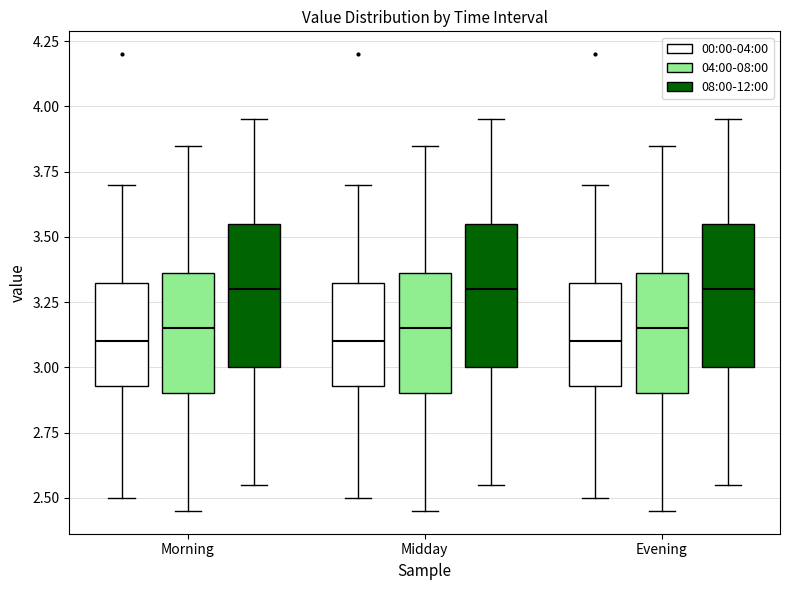

Reading left to right, read every box against the y-axis: the position of its median line, the range the box covers, and the ends of its whiskers. The values are not printed on the chart, so give them approximately, as read against the axis.

Morning (00:00-04:00): median 3.10, box 2.95 to 3.35, whiskers 2.50 to 3.70
Morning (04:00-08:00): median 3.15, box 2.90 to 3.35, whiskers 2.45 to 3.85
Morning (08:00-12:00): median 3.30, box 3.00 to 3.55, whiskers 2.55 to 3.95
Midday (00:00-04:00): median 3.10, box 2.95 to 3.35, whiskers 2.50 to 3.70
Midday (04:00-08:00): median 3.15, box 2.90 to 3.35, whiskers 2.45 to 3.85
Midday (08:00-12:00): median 3.30, box 3.00 to 3.55, whiskers 2.55 to 3.95
Evening (00:00-04:00): median 3.10, box 2.95 to 3.35, whiskers 2.50 to 3.70
Evening (04:00-08:00): median 3.15, box 2.90 to 3.35, whiskers 2.45 to 3.85
Evening (08:00-12:00): median 3.30, box 3.00 to 3.55, whiskers 2.55 to 3.95